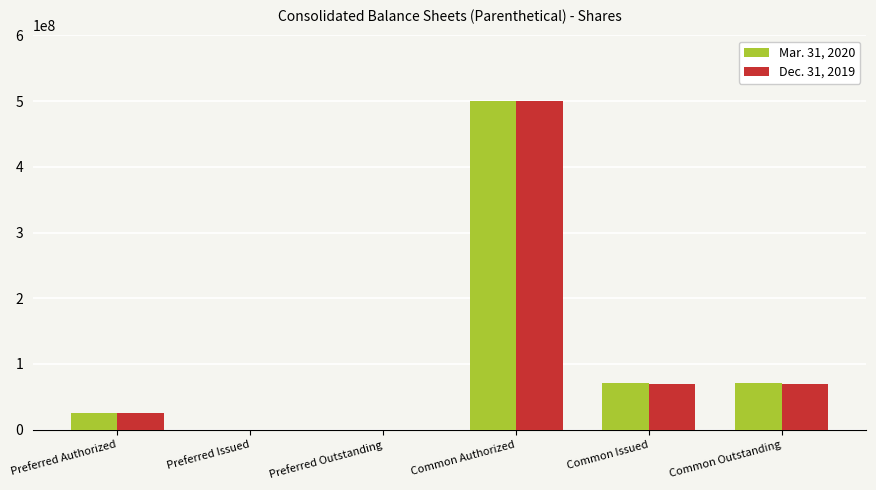

The Dec. 31, 2019 series shows 500000000 at Common Authorized. True or false?

True